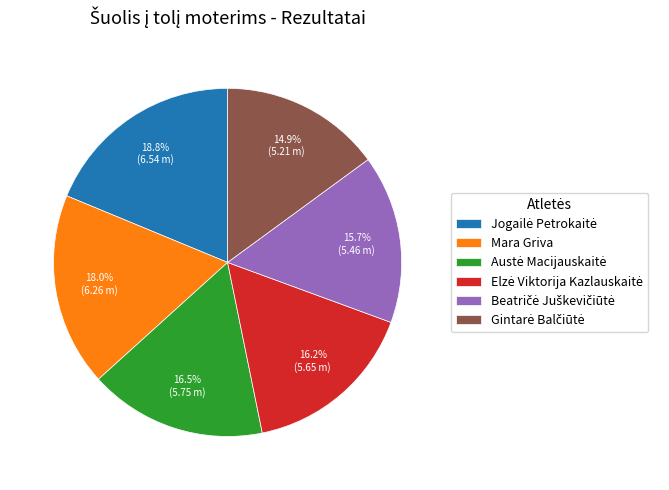

Is there any slice that represents more than half of the pie?

No